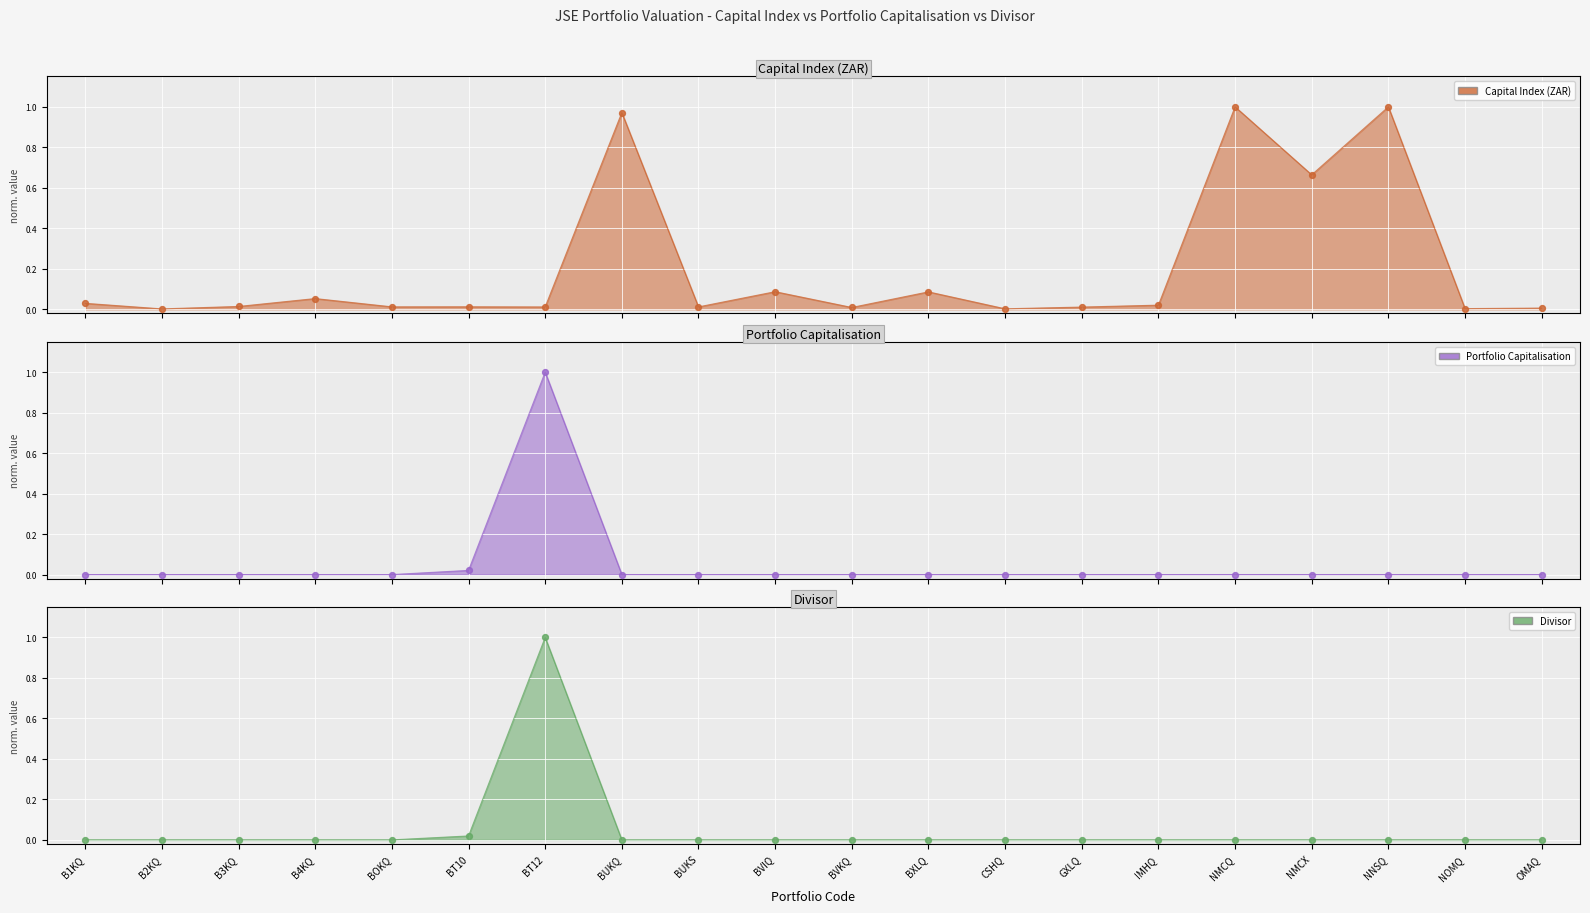

Which series has the largest total across all categories?

Capital Index (ZAR)